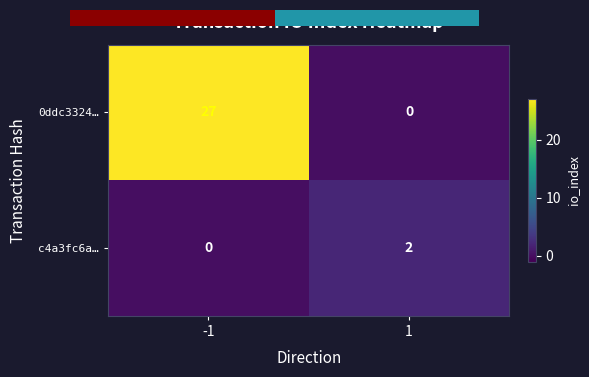

Which has a higher value, -1 or 1?

-1